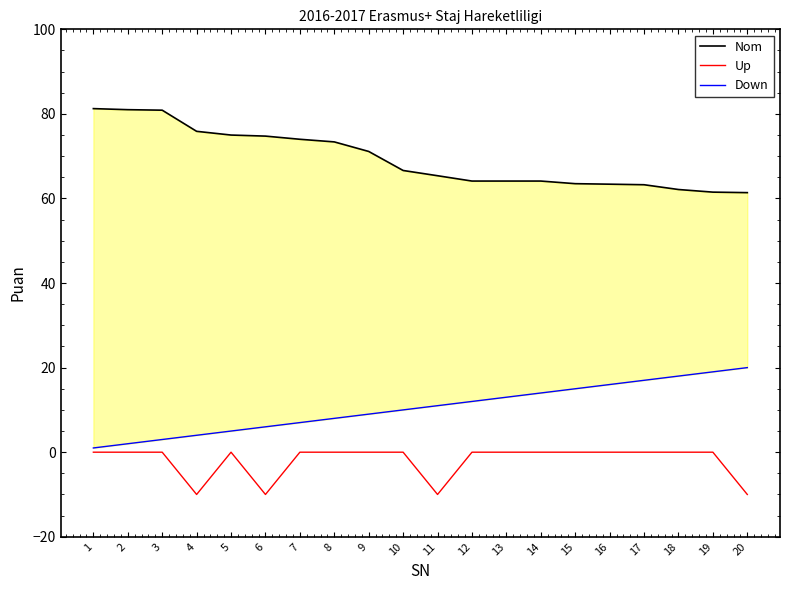

Does the chart have visible grid lines?

No